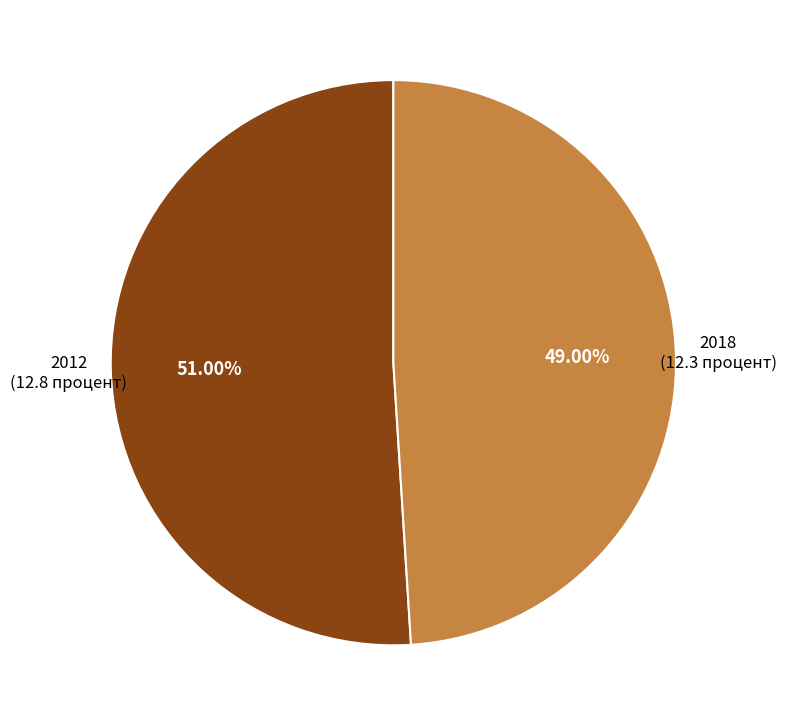

Do 2012 and 2018 together represent more than half of the pie?

Yes